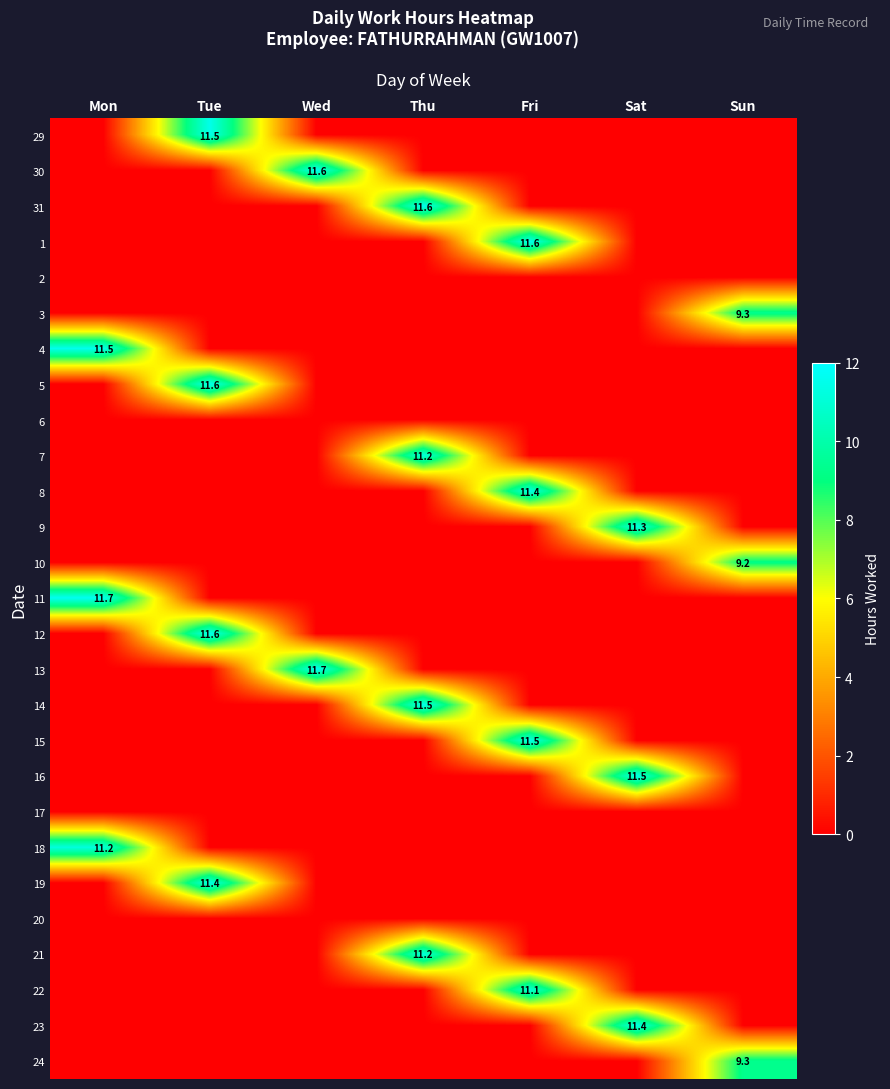

Which has a higher value, Thu or Wed?

Thu